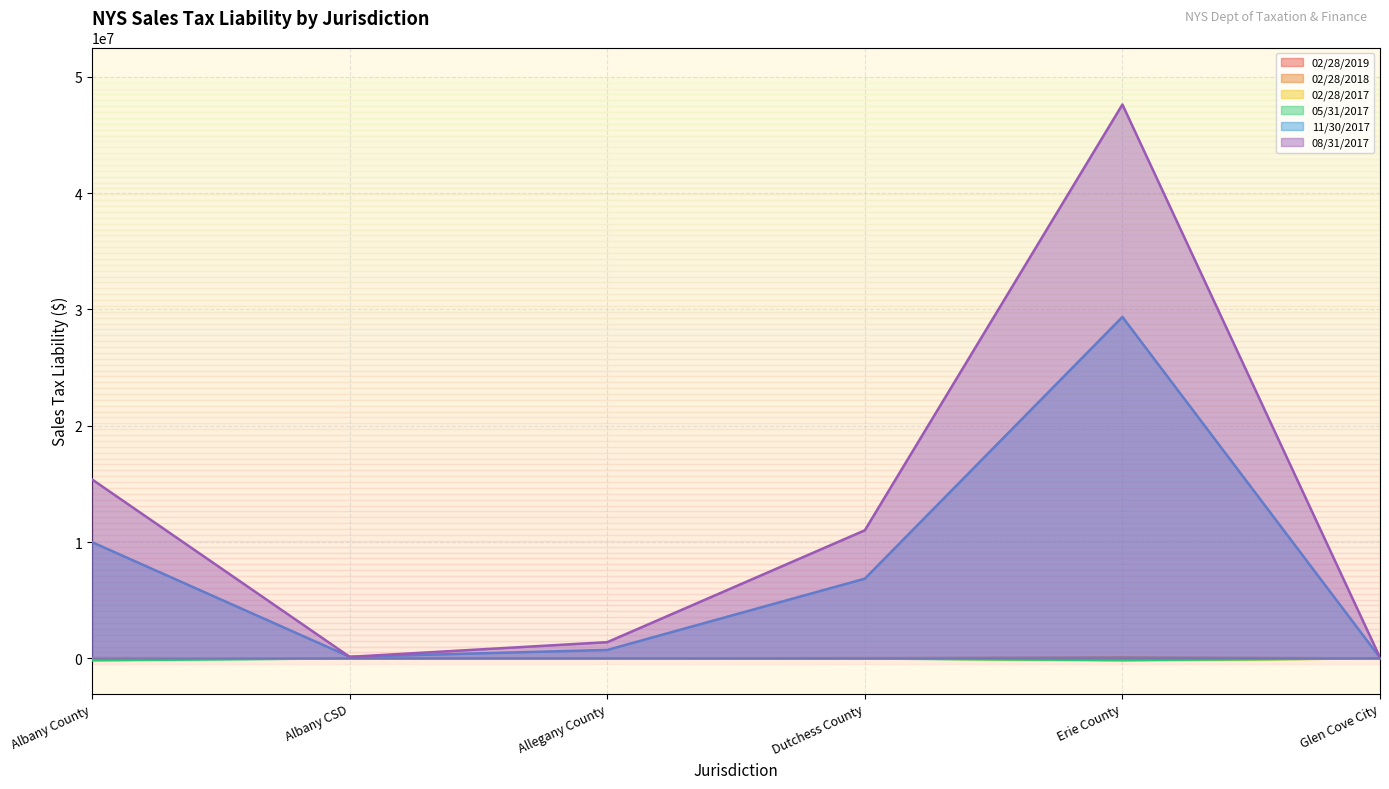

What is the total value across all series at Erie County?

76735266.6